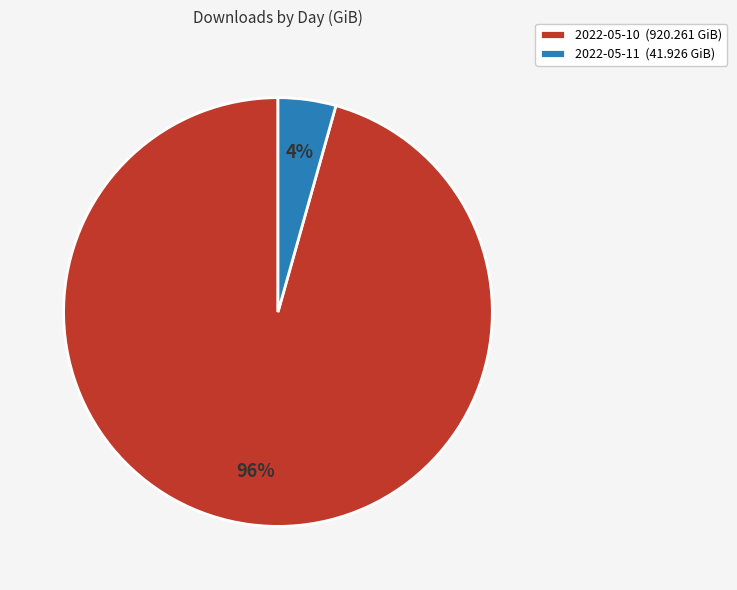

Between 2022-05-10 and 2022-05-11, which is larger?

2022-05-10